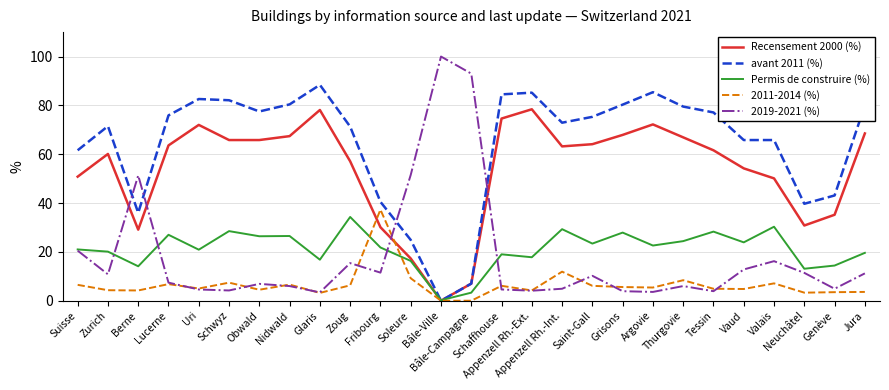

How many values in the Recensement 2000 (%) series are below 63?

13